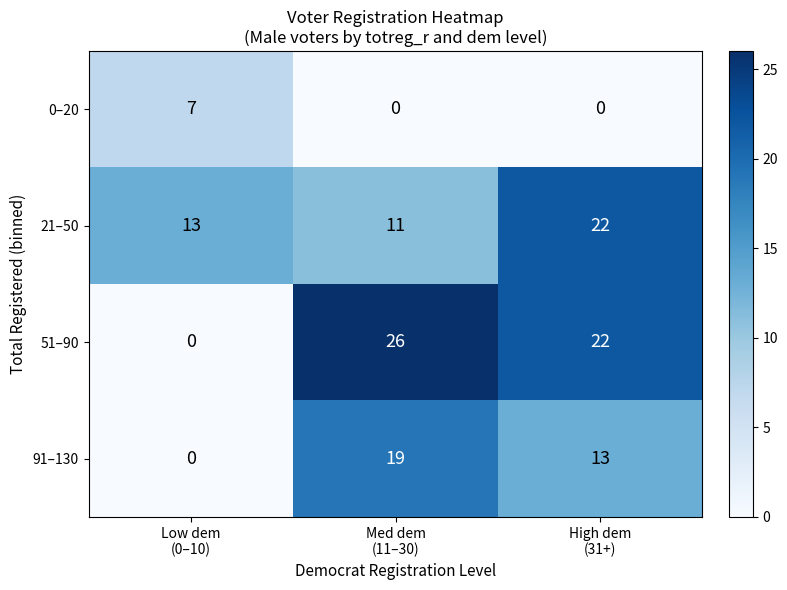

Which series changed the most between Med dem
(11–30) and High dem
(31+)?

21–50